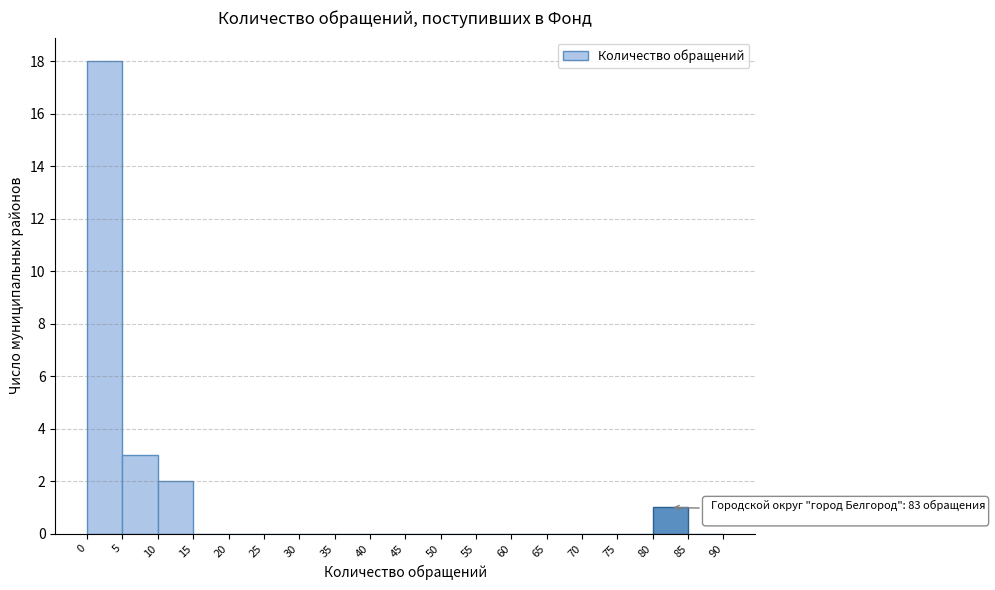

Which range on the x-axis has the tallest bar?

0 to 5